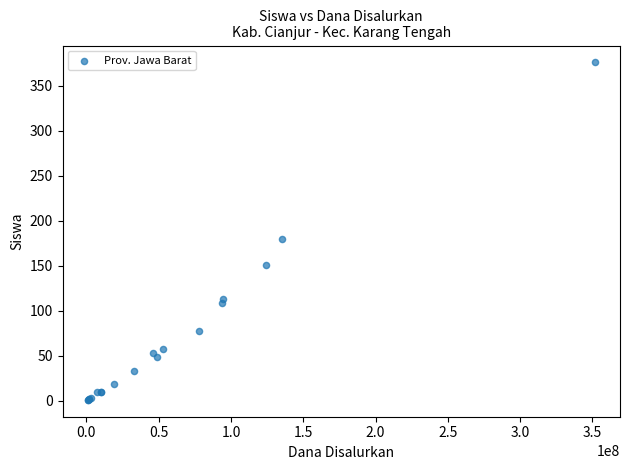

What Y value in the scatter plot is closest to 188?

180